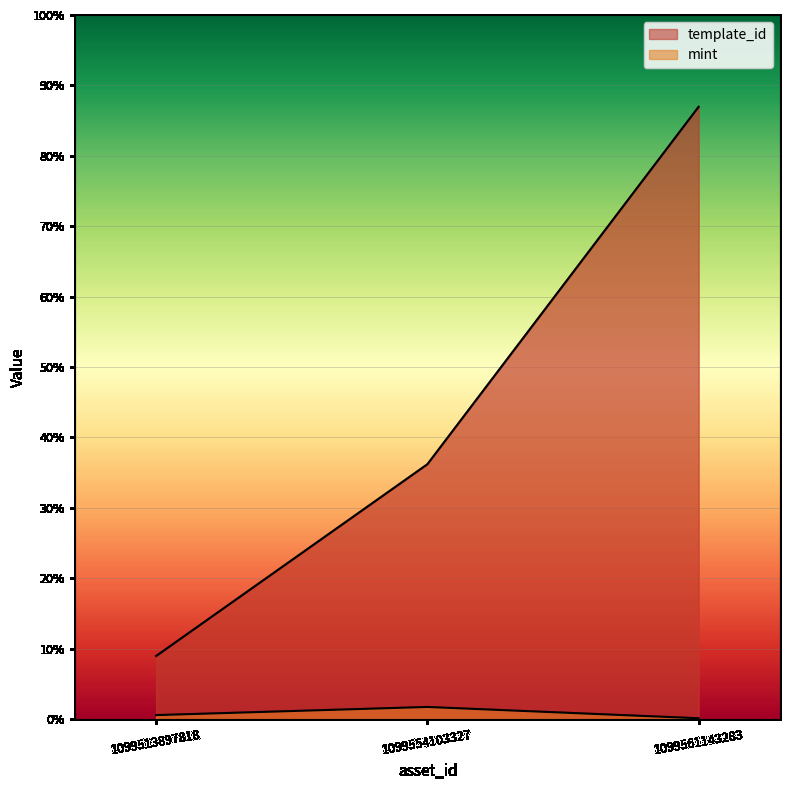

Reading left to right, extract all data points from this chart.

template_id: 26402	106640	256179
mint: 1692	5100	380